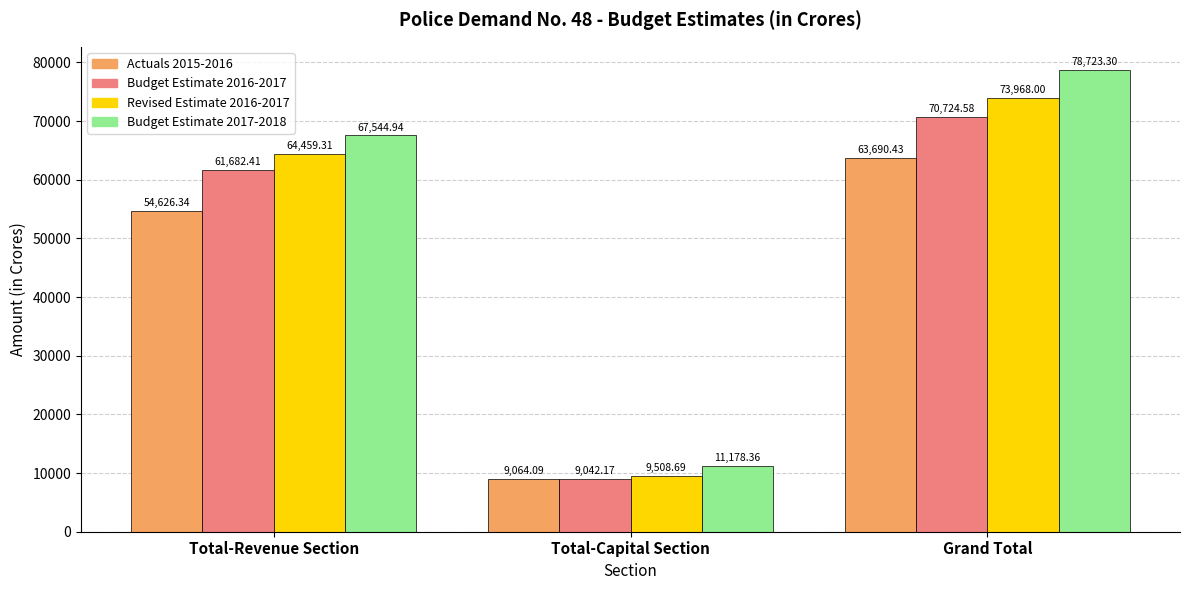

List the series in order of their overall mean, lowest first.

Actuals 2015-2016, Budget Estimate 2016-2017, Revised Estimate 2016-2017, Budget Estimate 2017-2018